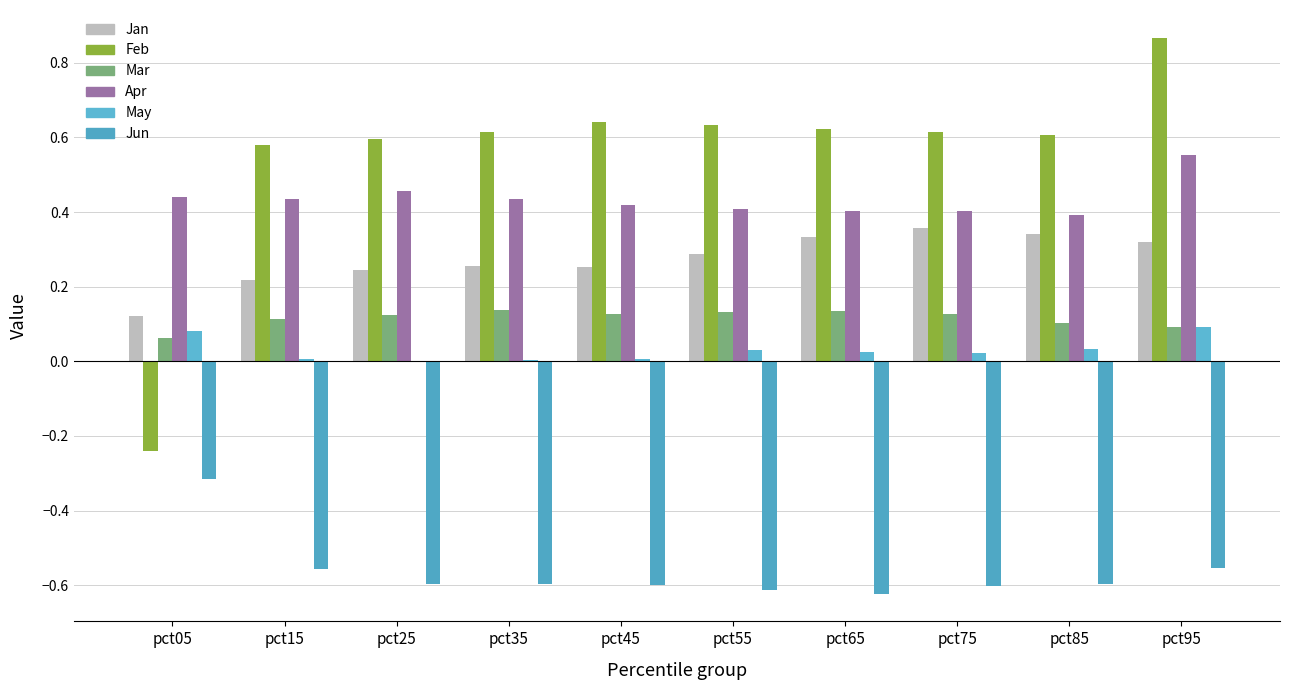

How many series are shown in this chart?

6